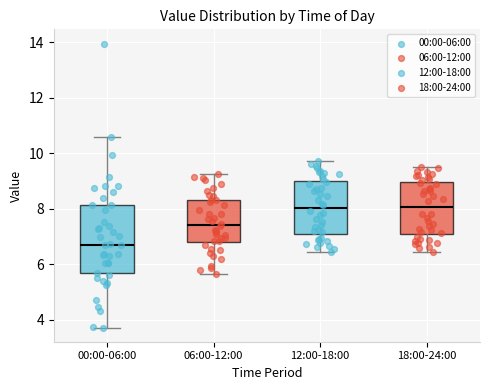

Reading left to right, read every box against the y-axis: the position of its median line, the range the box covers, and the ends of its whiskers. The values are not printed on the chart, so give them approximately, as read against the axis.

00:00-06:00: median 6.8, box 5.6 to 8.2, whiskers 3.8 to 10.6
06:00-12:00: median 7.4, box 6.8 to 8.4, whiskers 5.6 to 9.2
12:00-18:00: median 8.0, box 7.2 to 9.0, whiskers 6.4 to 9.8
18:00-24:00: median 8.0, box 7.0 to 9.0, whiskers 6.4 to 9.6